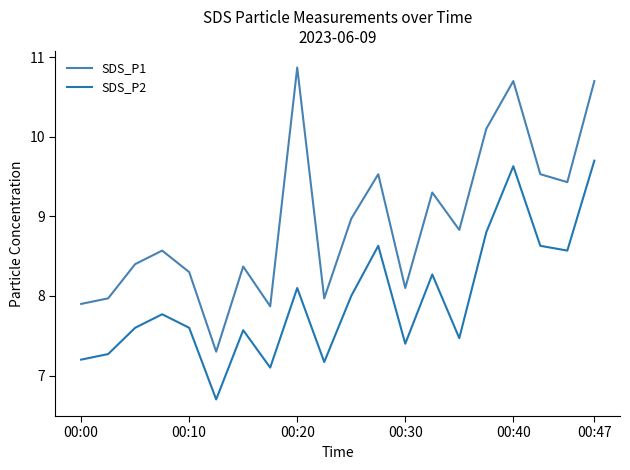

What is the difference between the maximum and minimum values in the SDS_P2 series?

3.0